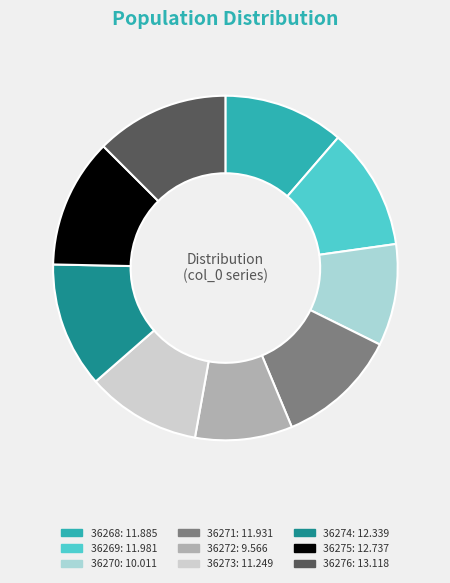

Is there any slice that represents more than half of the pie?

No